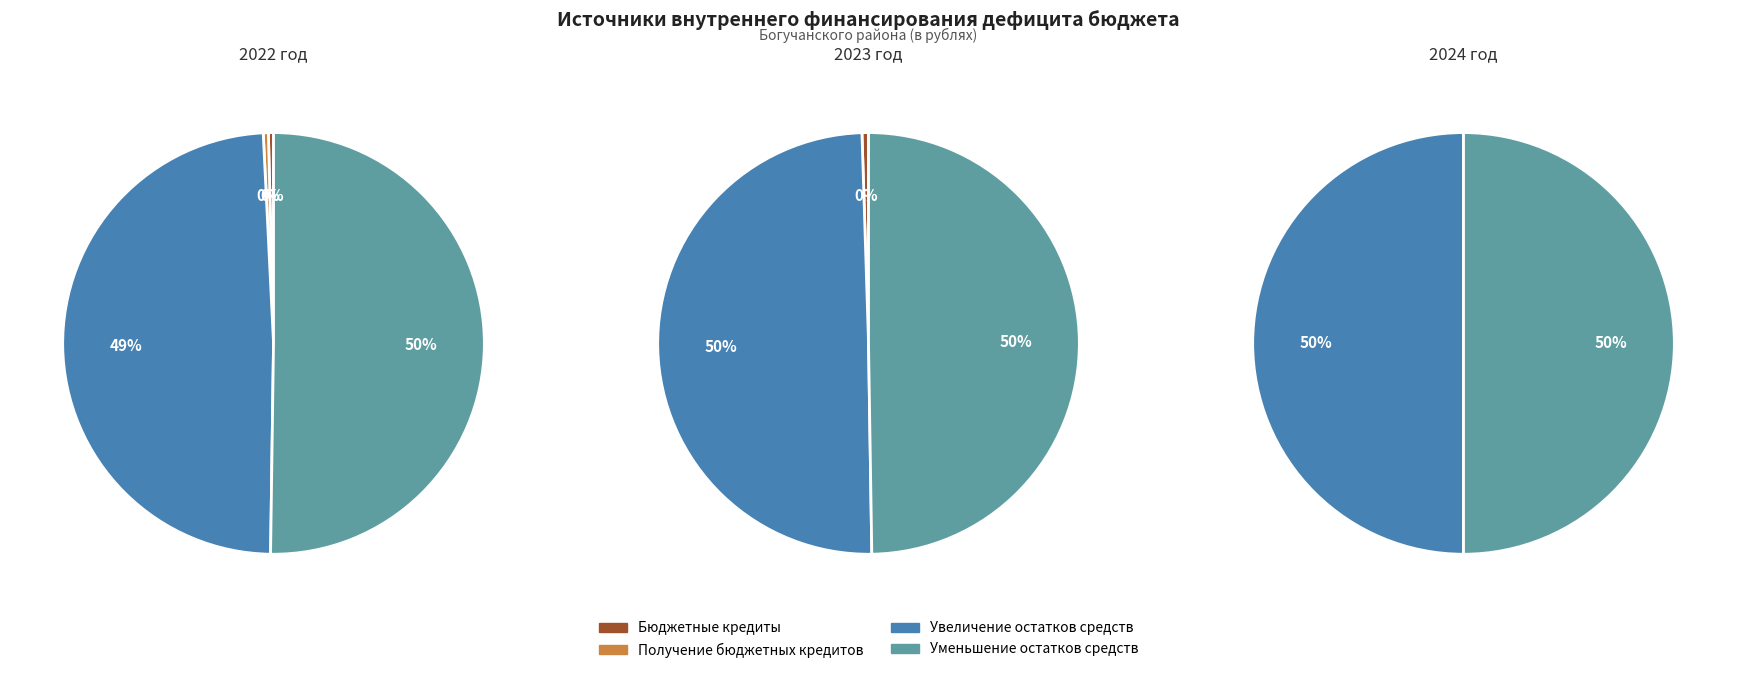

True or false: Увеличение остатков средств accounts for 38% of the total.

False